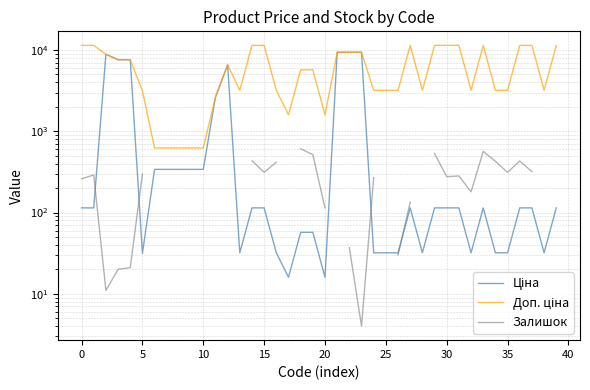

The value of Доп. ціна at 0 is 11410.0. True or false?

True